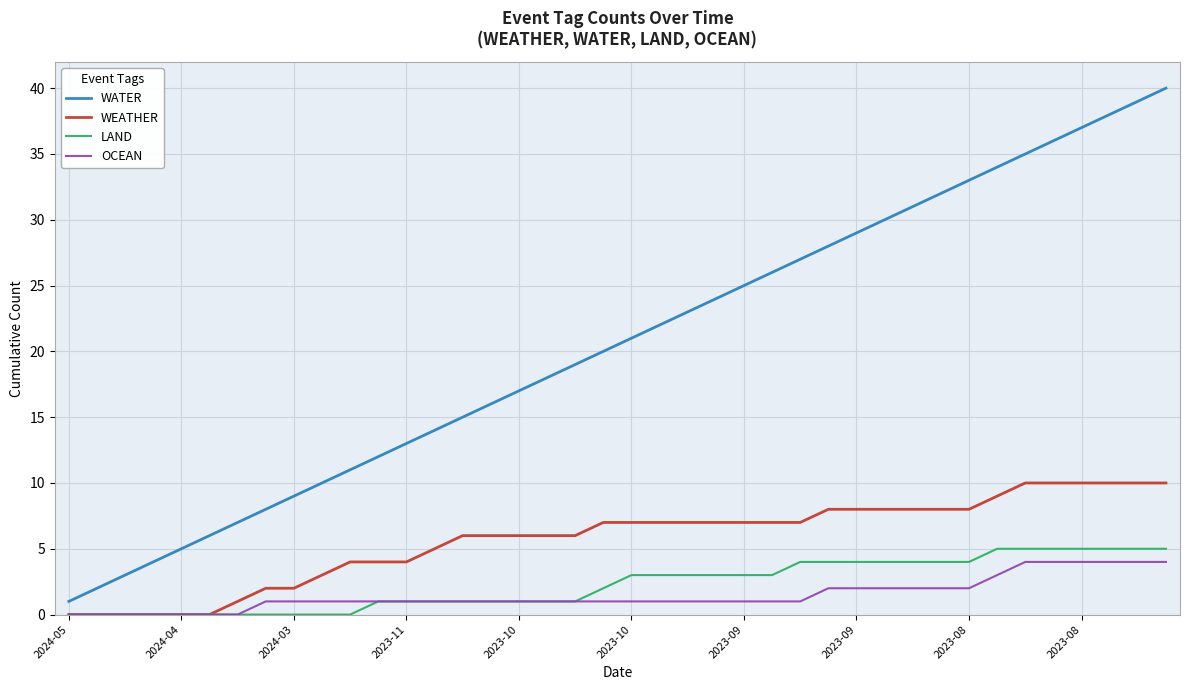

Which series has the largest total across all categories?

WATER